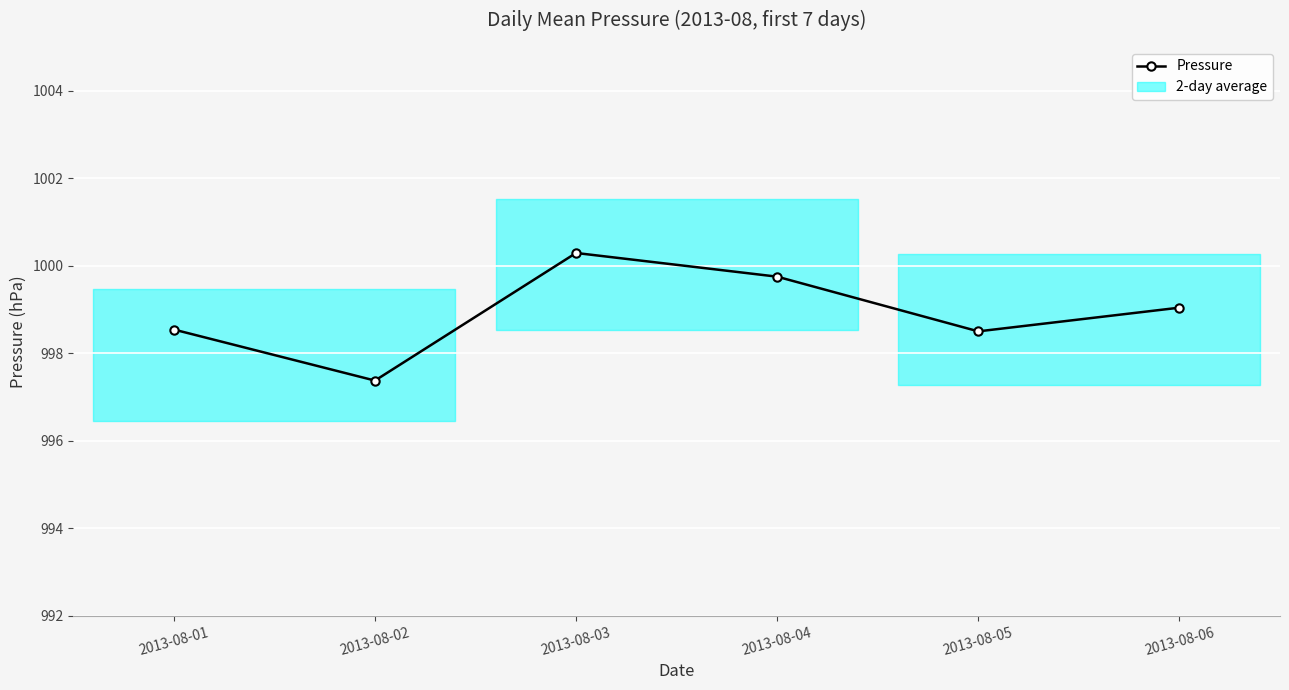

What is the value of the 1st point from the left?

998.5